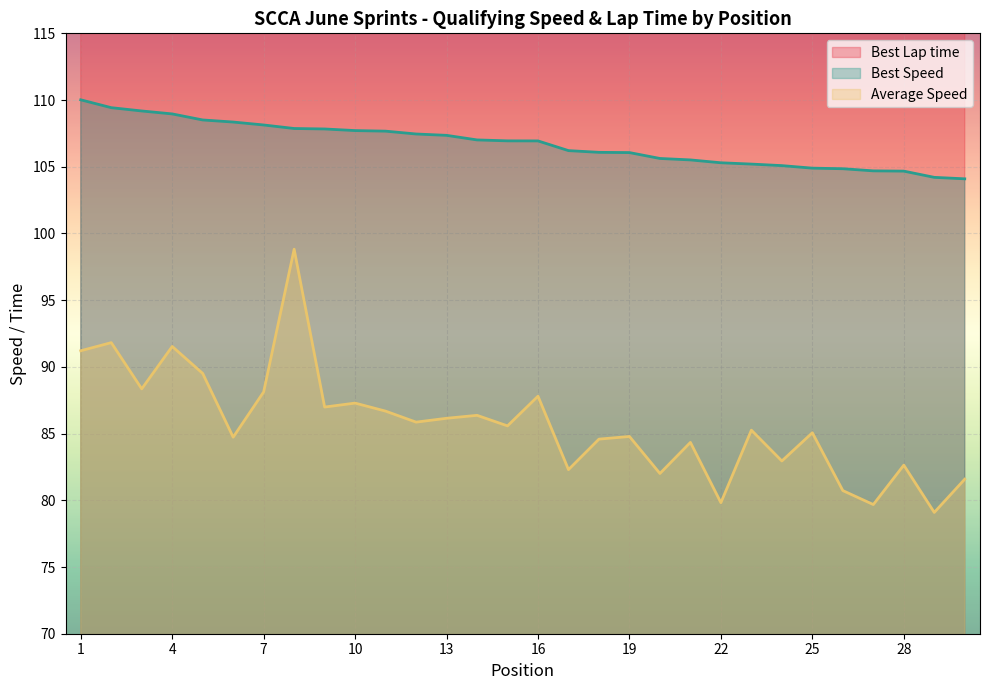

How many values in the Best Speed series exceed 106?

19